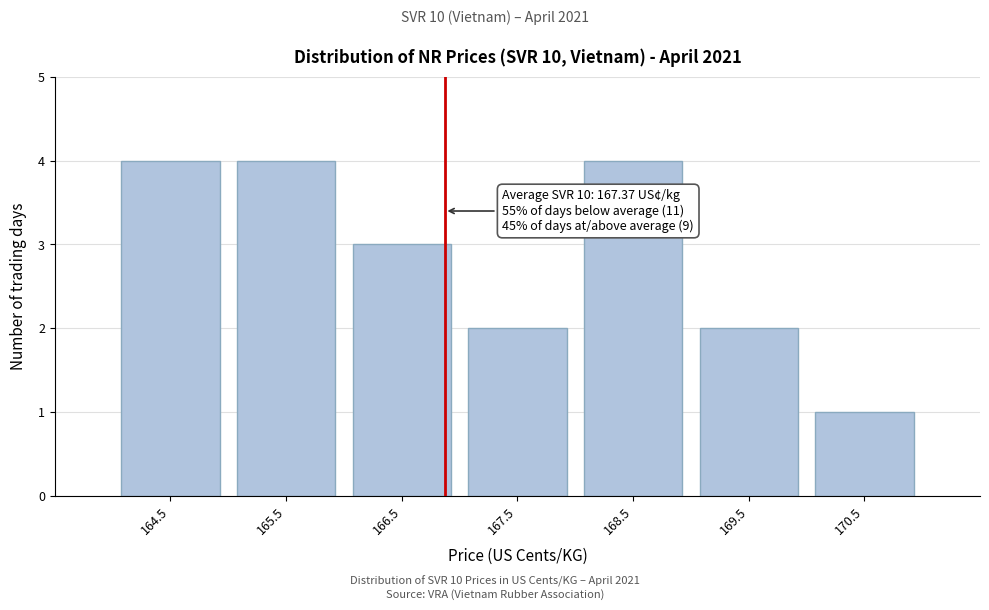

Reading left to right, what are all the values shown in this chart?

4	4	3	2	4	2	1